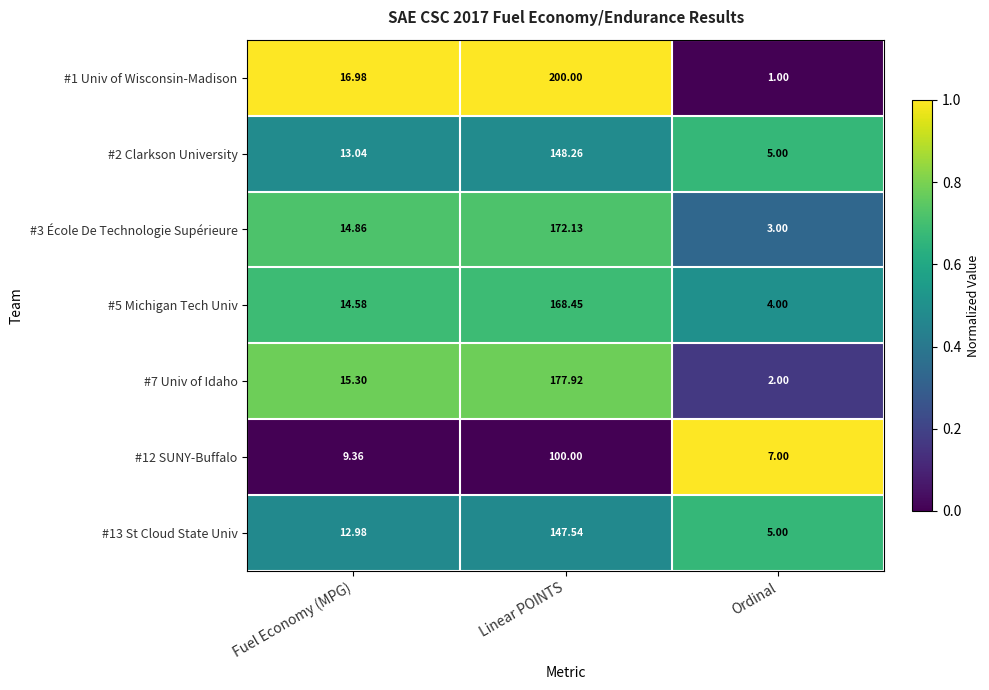

At which label does #7 Univ of Idaho reach its peak?

Linear POINTS